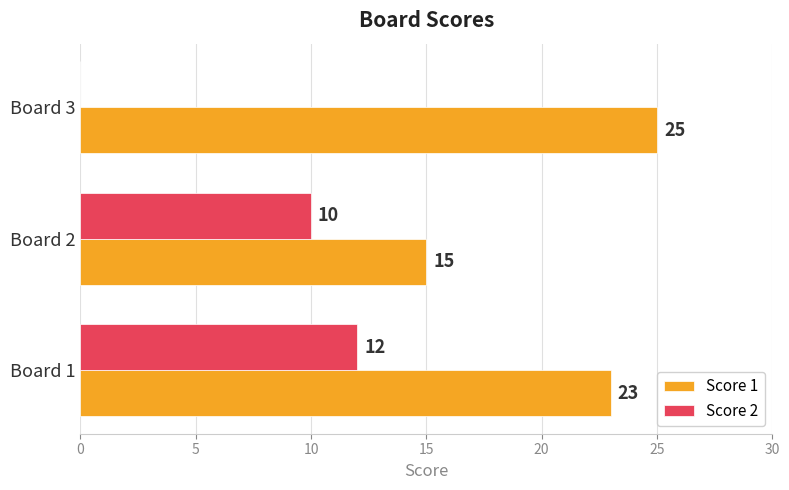

Which series changed the most between Board 1 and Board 3?

Score 2